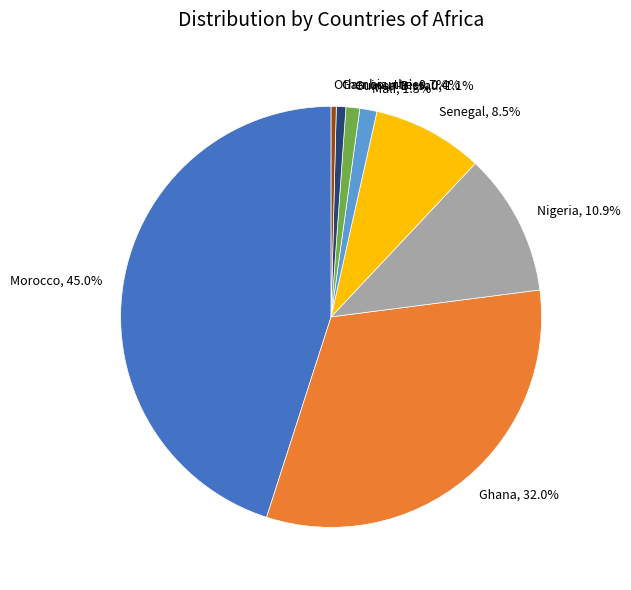

Which slice is the largest?

Morocco